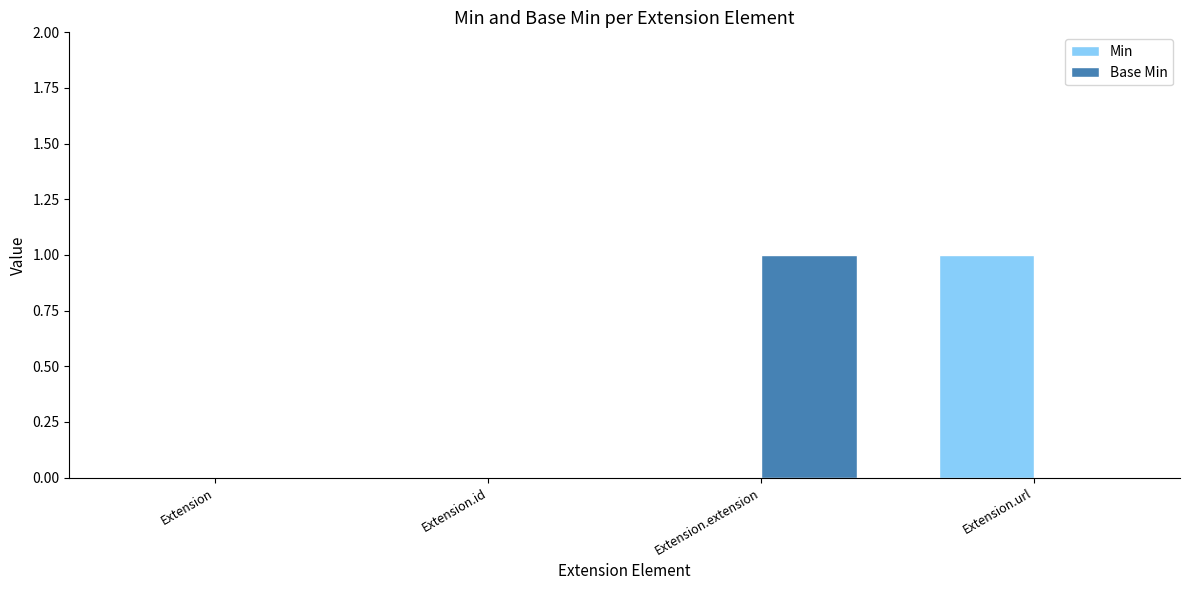

The Min series shows 1 at Extension. True or false?

False